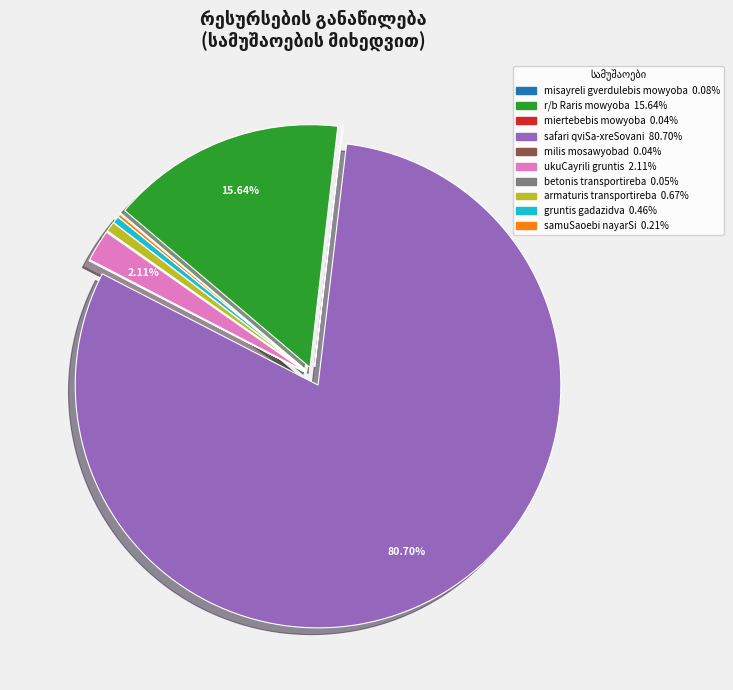

Which slice is the largest?

safari qviSa-xreSovani